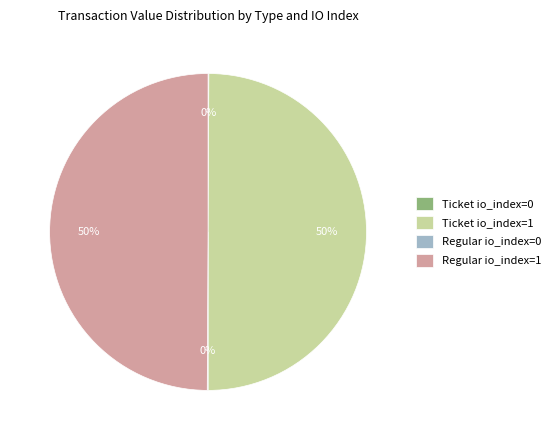

What percentage is the Ticket io_index=1 slice, to the nearest percent?

50%